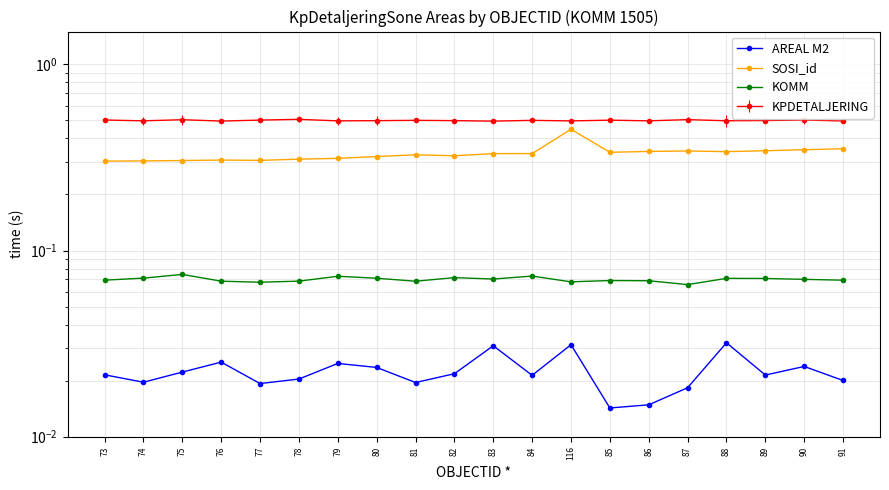

Where is the first local minimum for SOSI_id?

77